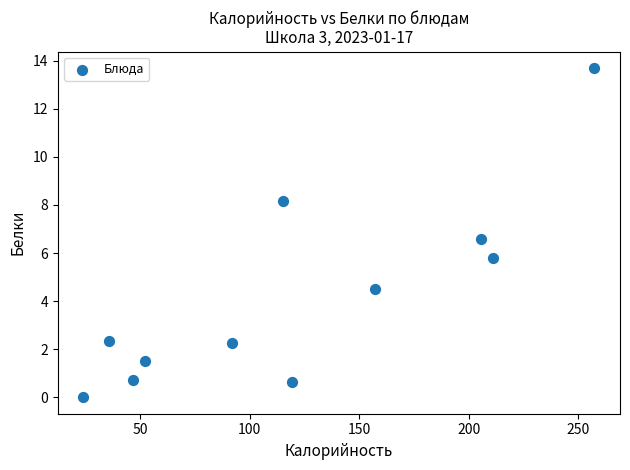

What Y value in the scatter plot is closest to 6?

5.8